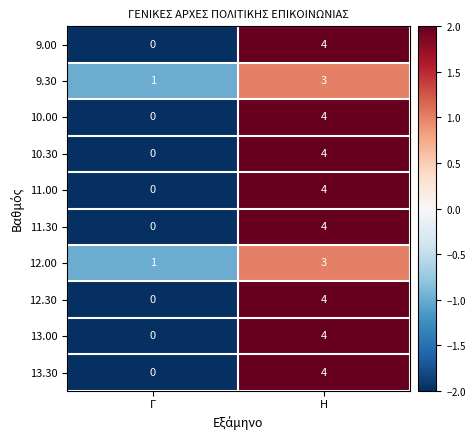

At which category is the sum across all series the highest?

Η